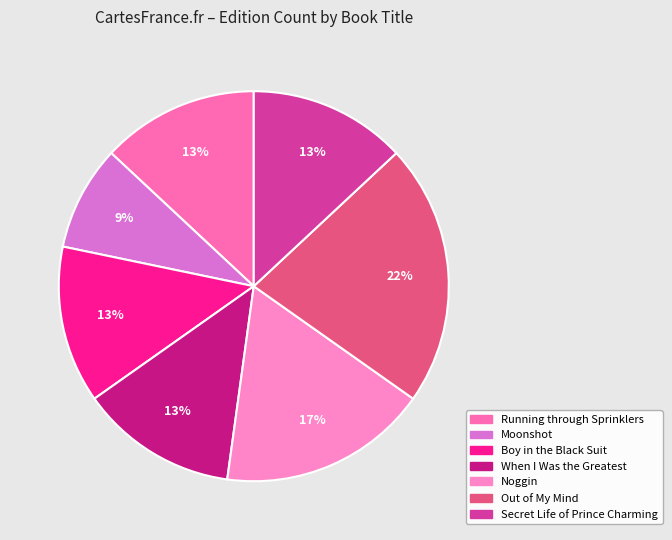

To the nearest percent, what is the difference between the Out of My Mind and When I Was the Greatest slice percentages?

9%